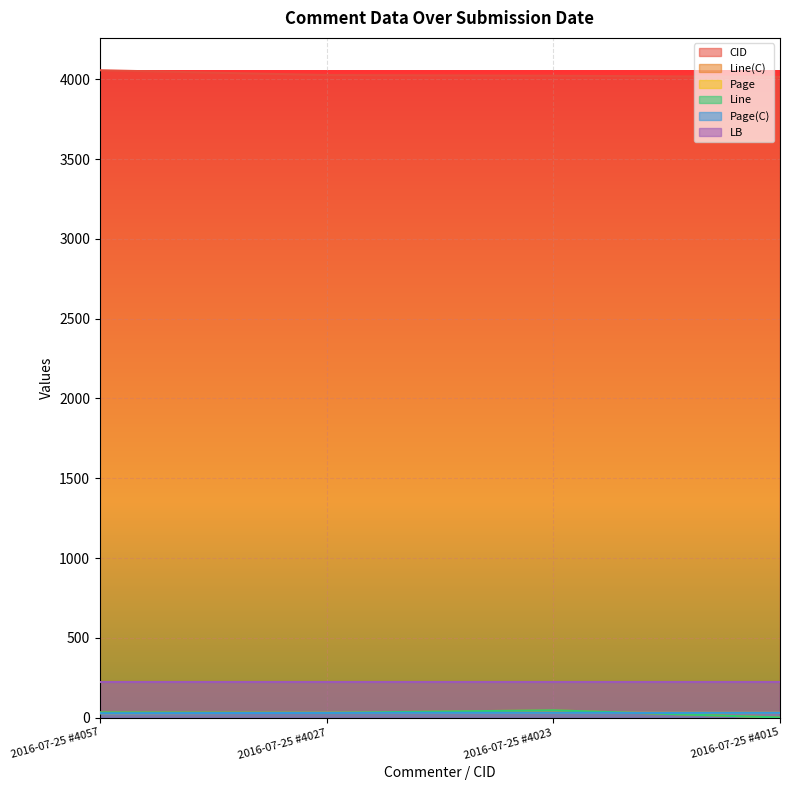

Where is Line(C) nearest to the value 23?

2016-07-25 #4027